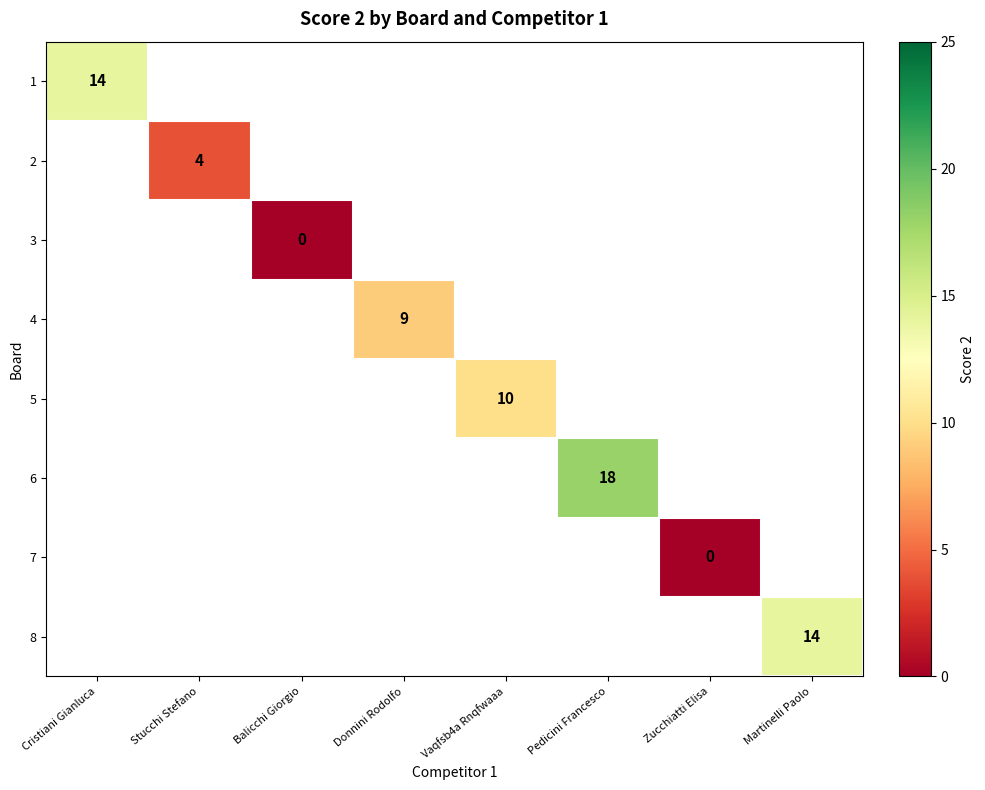

Which category has the highest value in the 1 series?

Cristiani Gianluca